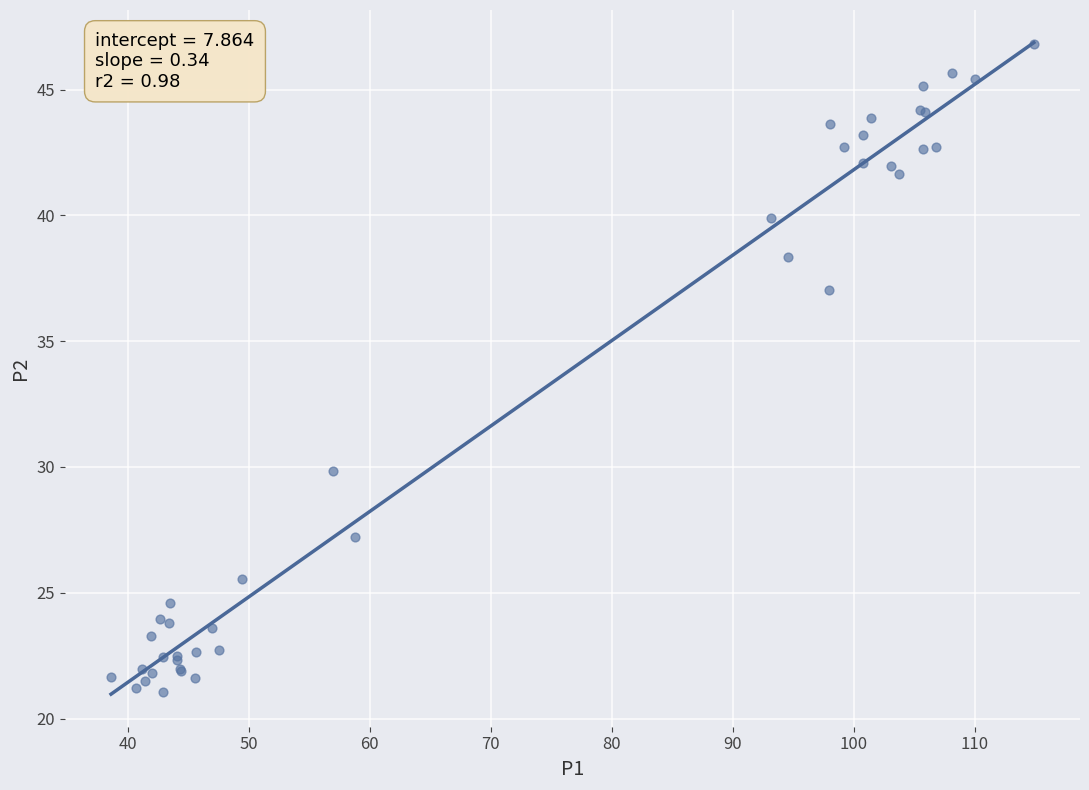

What Y value in the scatter plot is closest to 33?

29.9